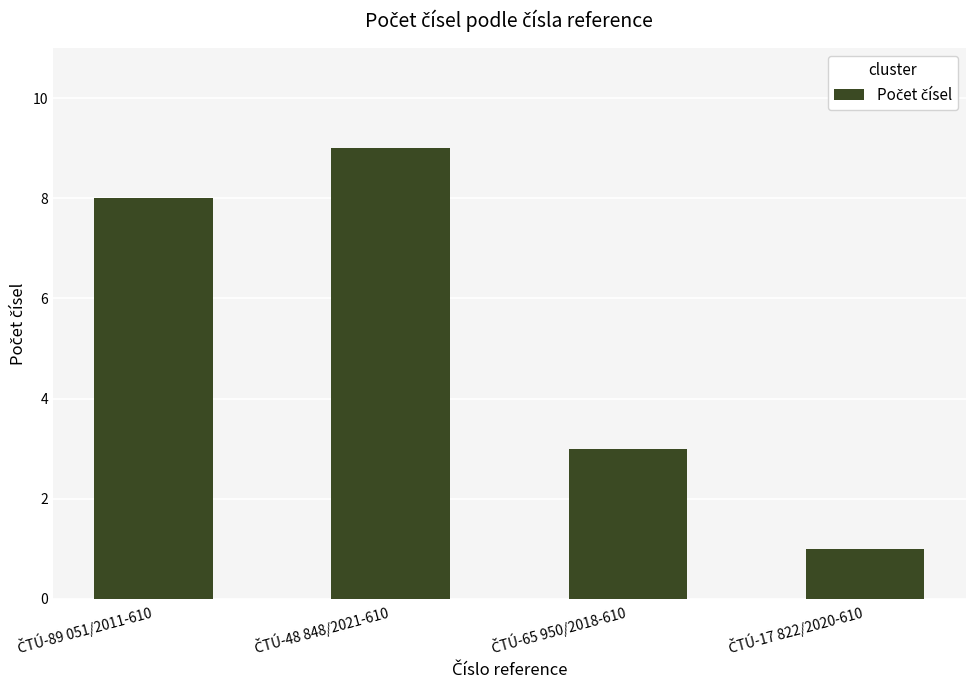

How many data points does each series have?

4